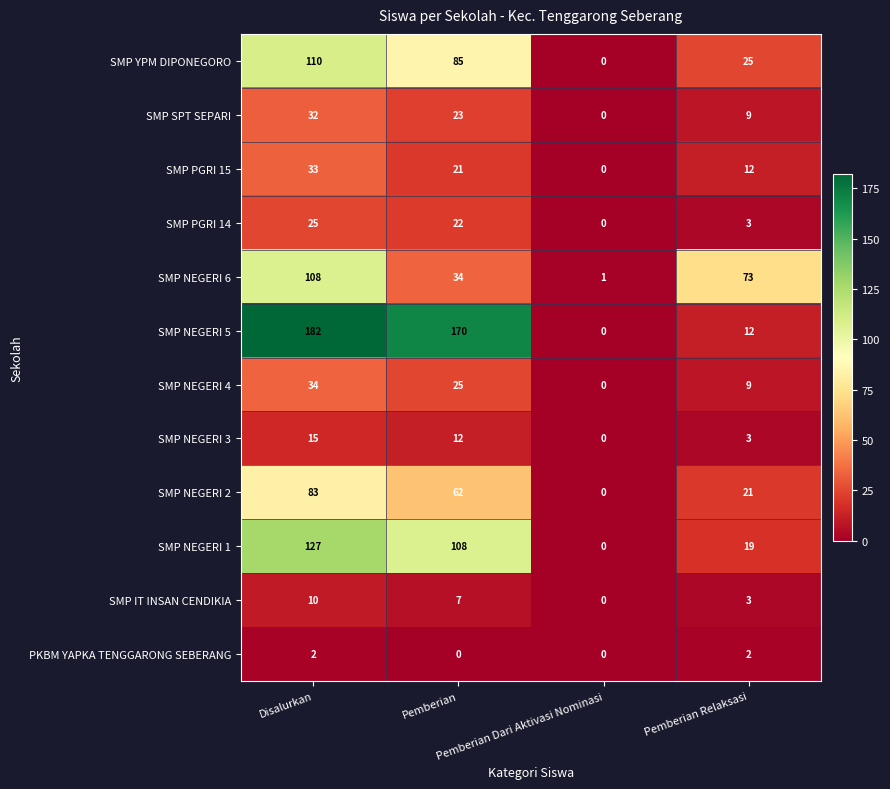

Which series has the widest spread of values?

SMP NEGERI 5